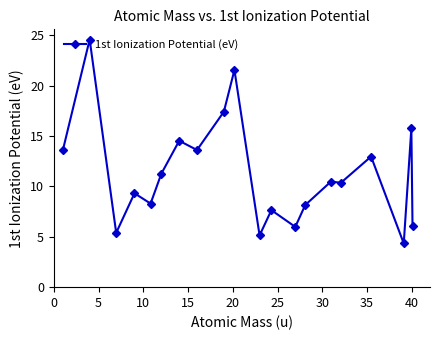

What is the difference between the maximum and minimum values?

20.2